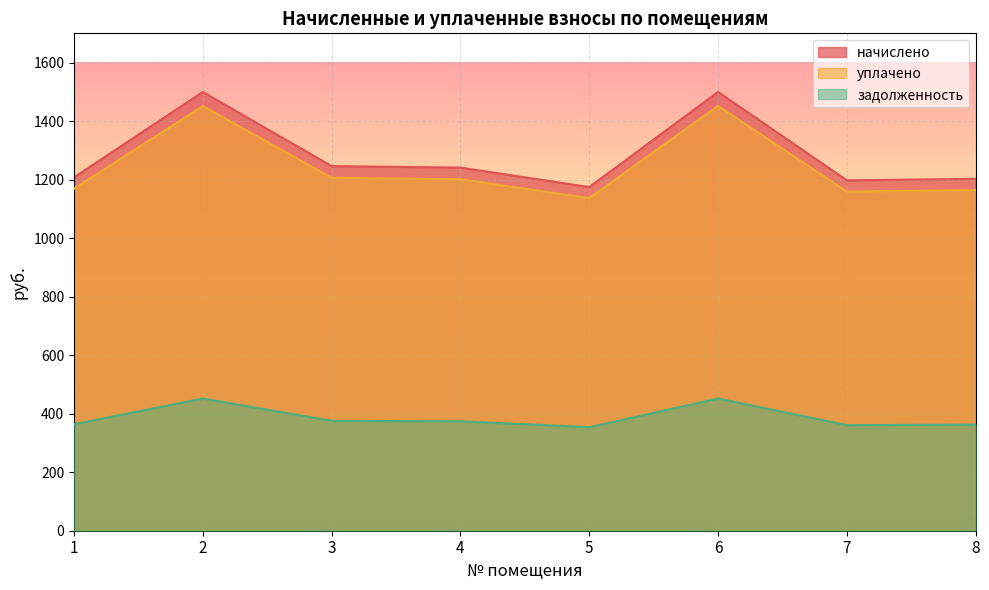

List the labels in order of задолженность value, largest first.

2, 6, 3, 4, 1, 8, 7, 5